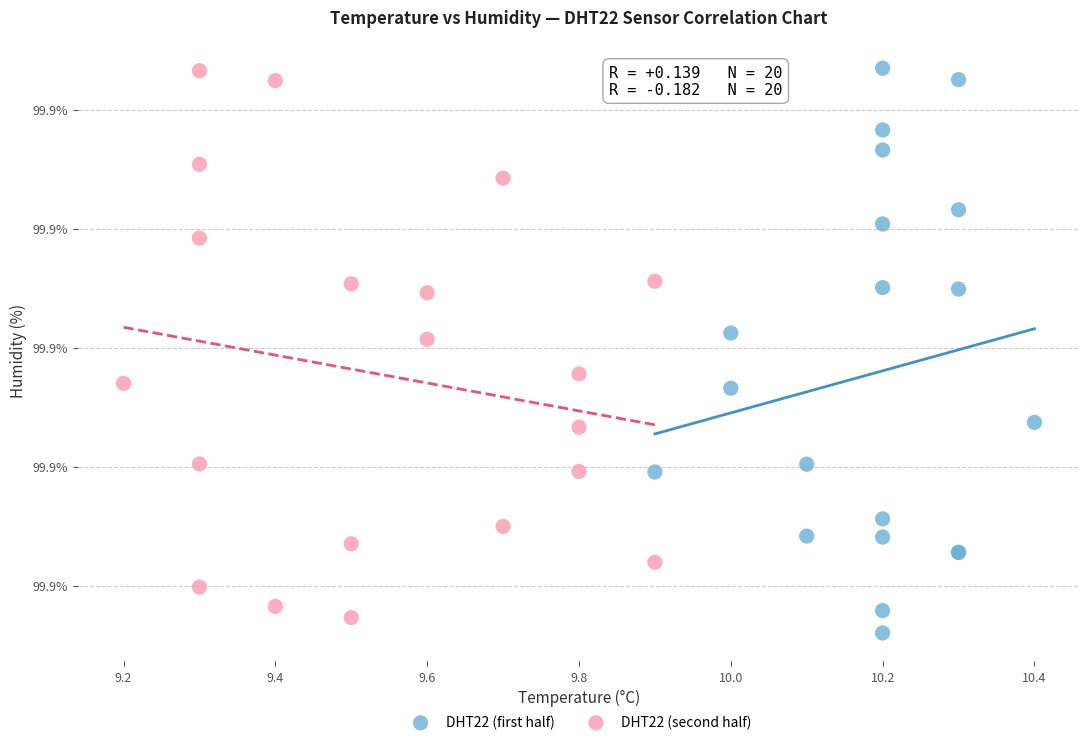

What are all the series names shown in the legend?

DHT22 (first half), DHT22 (second half)